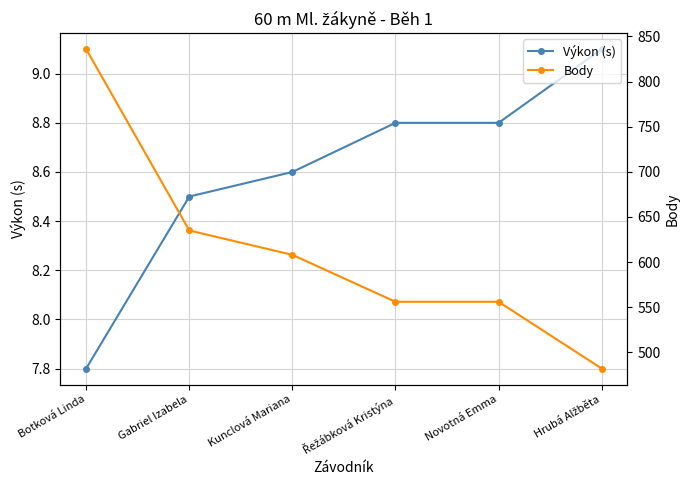

Where is Výkon (s) nearest to the value 8?

Botková Linda